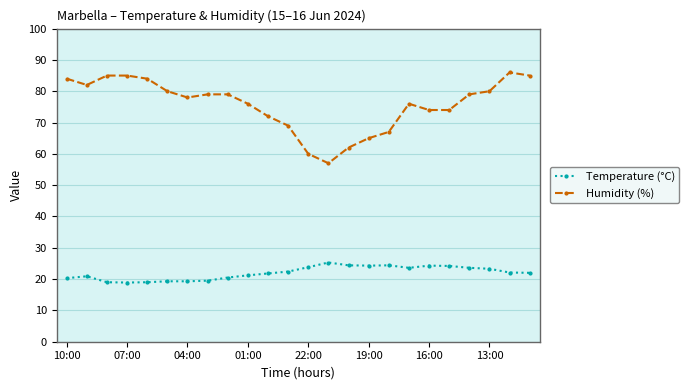

What is the sum of all Temperature (°C) values?

527.4